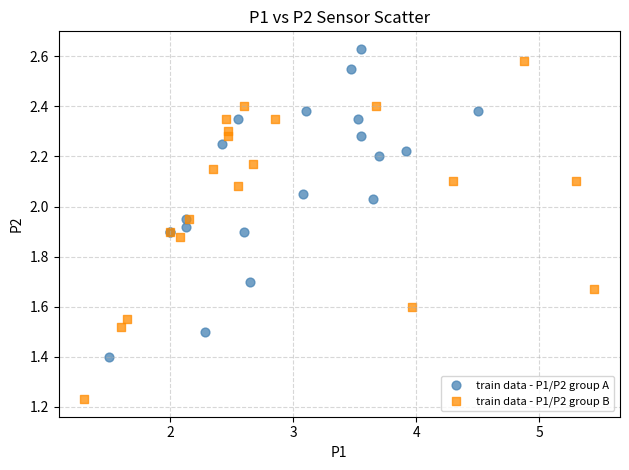

What are all the series names shown in the legend?

train data - P1/P2 group A, train data - P1/P2 group B